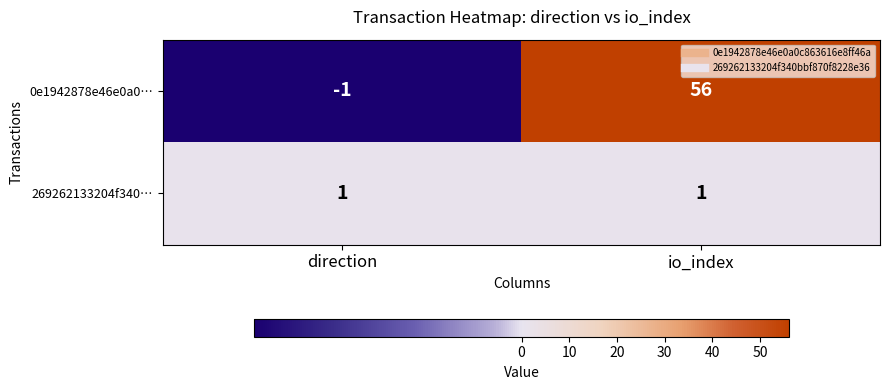

Reading left to right, extract all data points from this chart.

0e1942878e46e0a0…: -1	56
269262133204f340…: 1	1